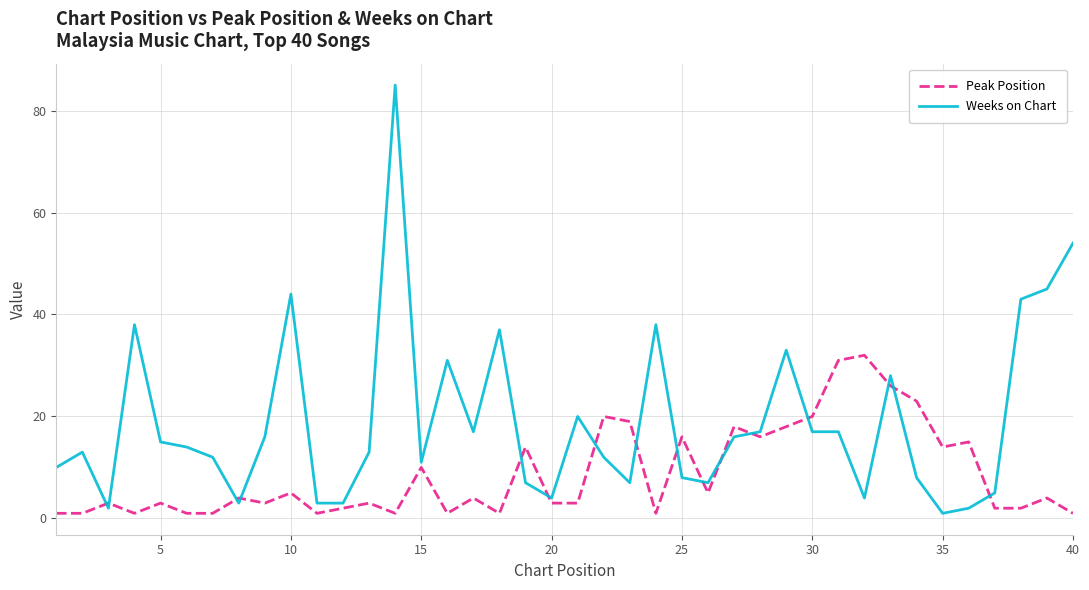

Rank the series by their average value, from lowest to highest.

Peak Position, Weeks on Chart